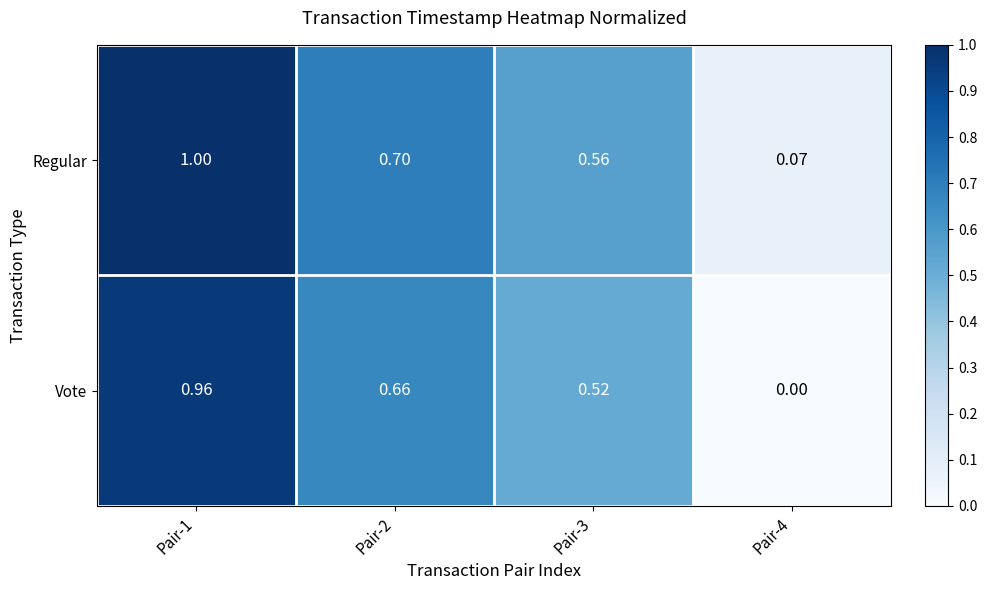

Which series has the largest range (max minus min)?

Vote